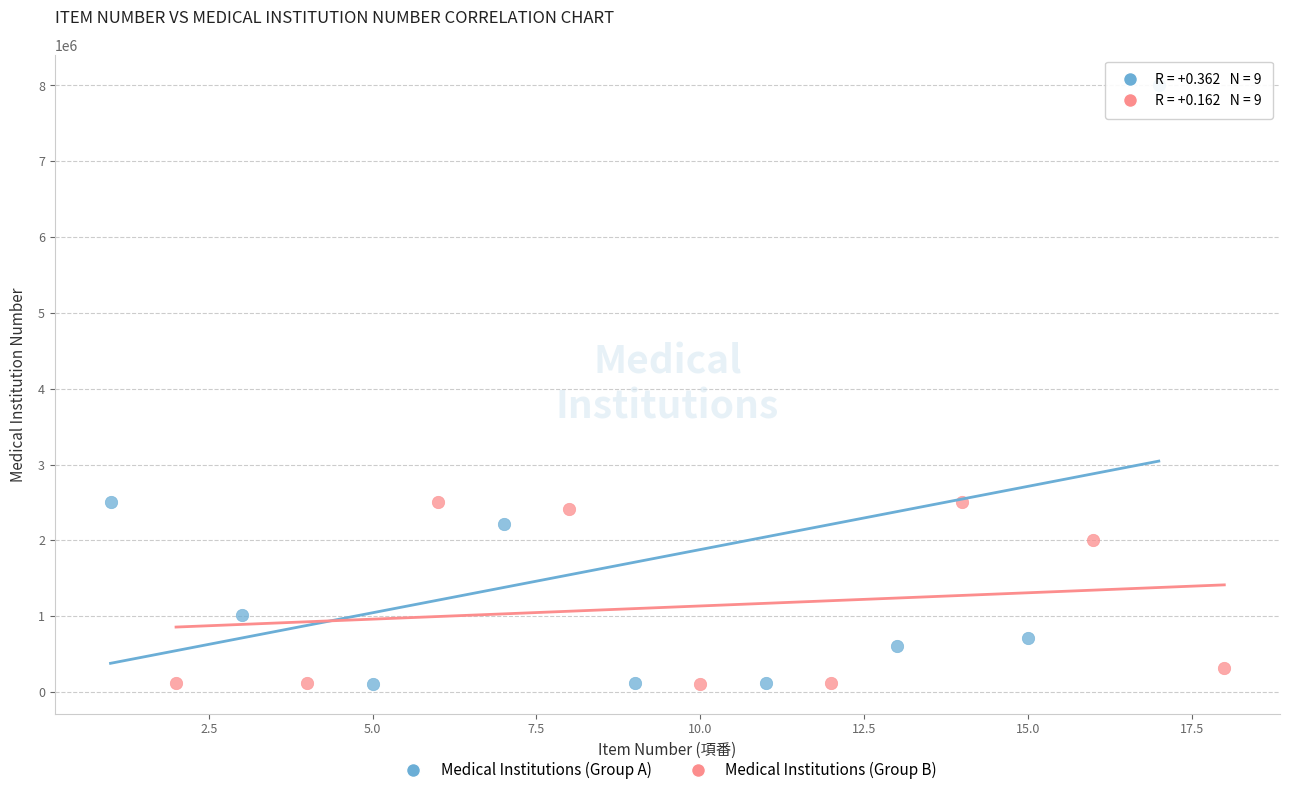

Which series has the widest spread of Y values?

Medical Institutions (Group A)